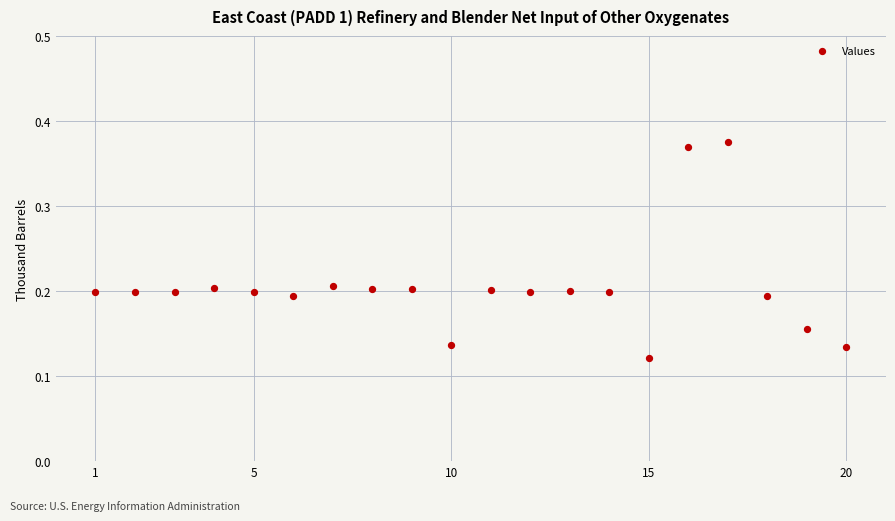

What is the range of X values (max minus min)?

19.0